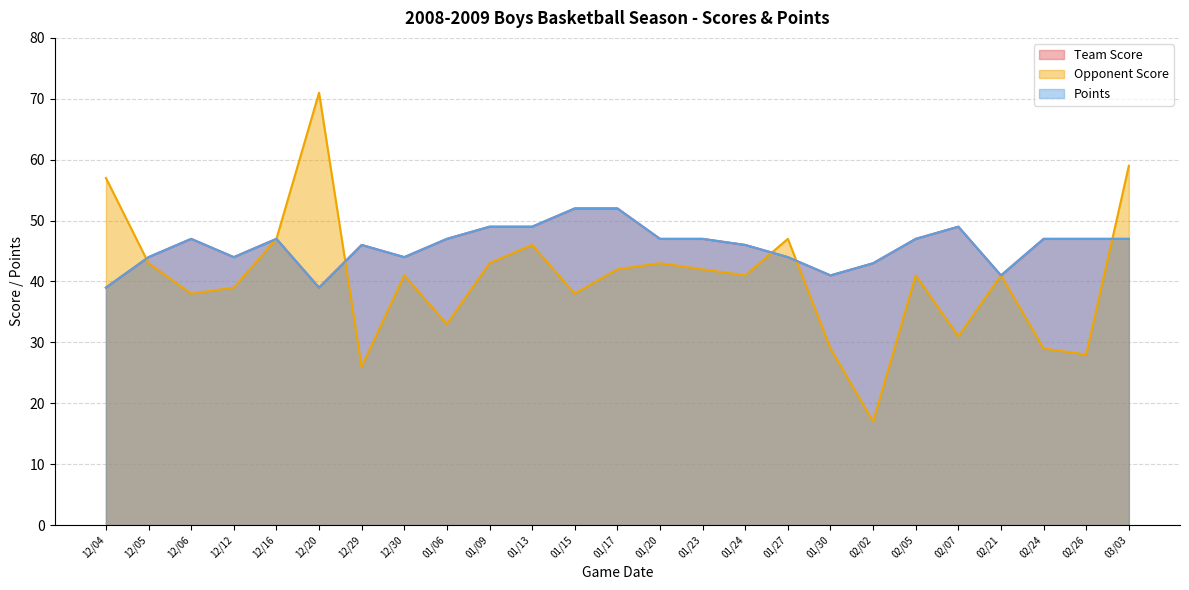

Which label corresponds to the largest value in the chart?

12/20